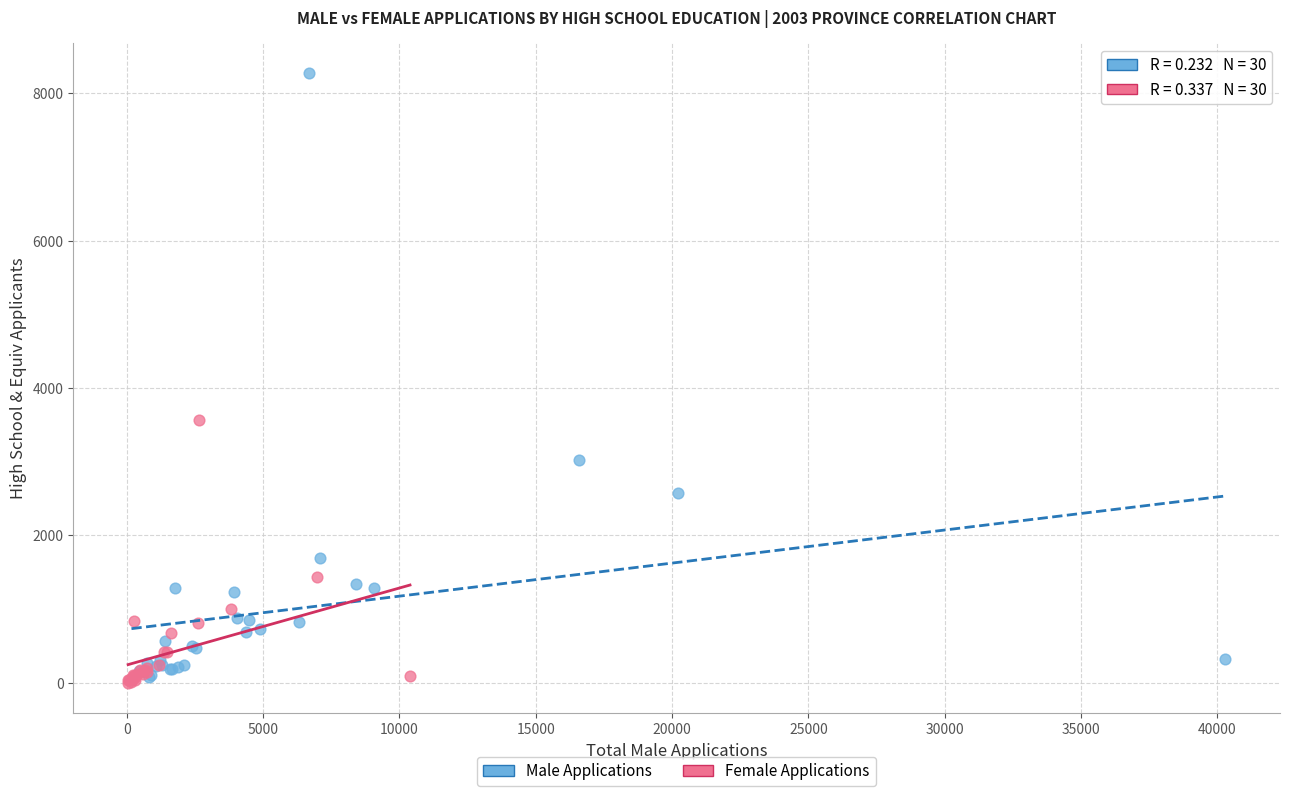

Which series has the largest Y range (max minus min)?

Male Applications